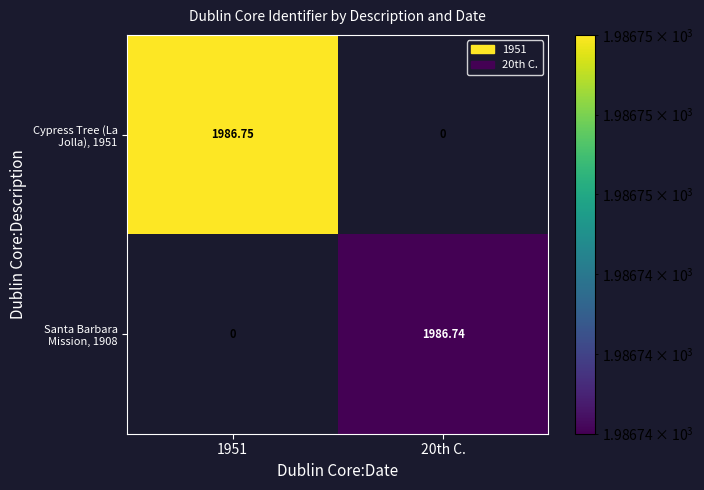

Is the value of Santa Barbara Mission, 1908 at 1951 greater than the value of Cypress Tree (La Jolla), 1951 at 1951?

No